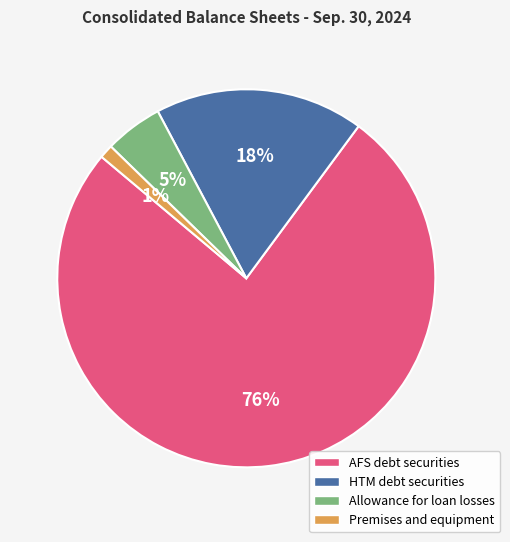

Count the number of slices in the pie.

4